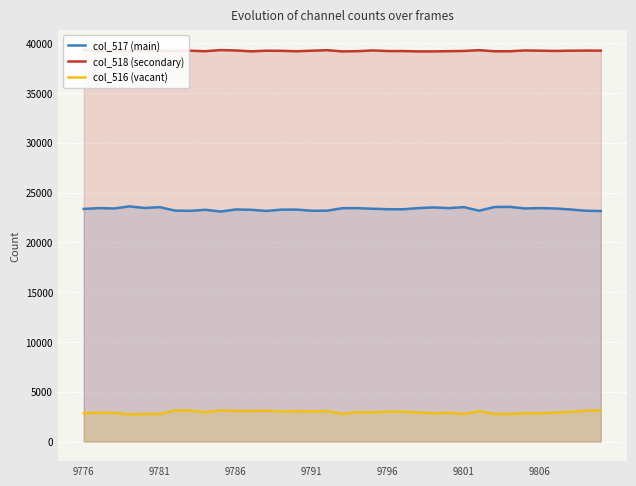

Reading left to right, list all the values displayed in this chart.

col_517 (main): 23363	23441	23404	23619	23455	23540	23192	23166	23277	23095	23310	23274	23160	23287	23294	23176	23182	23434	23439	23378	23332	23326	23444	23511	23441	23540	23182	23556	23570	23408	23440	23406	23309	23176	23151
col_518 (secondary): 39317	39200	39237	39198	39307	39223	39212	39246	39198	39312	39273	39185	39249	39236	39193	39249	39303	39180	39201	39275	39213	39213	39177	39180	39201	39223	39303	39193	39193	39274	39250	39224	39249	39262	39254
col_516 (vacant): 2855	2894	2894	2718	2773	2772	3131	3123	2945	3128	3076	3076	3102	3012	3048	3039	3050	2772	2950	2928	2996	2995	2914	2843	2892	2770	3048	2772	2772	2853	2845	2904	2977	3097	3130